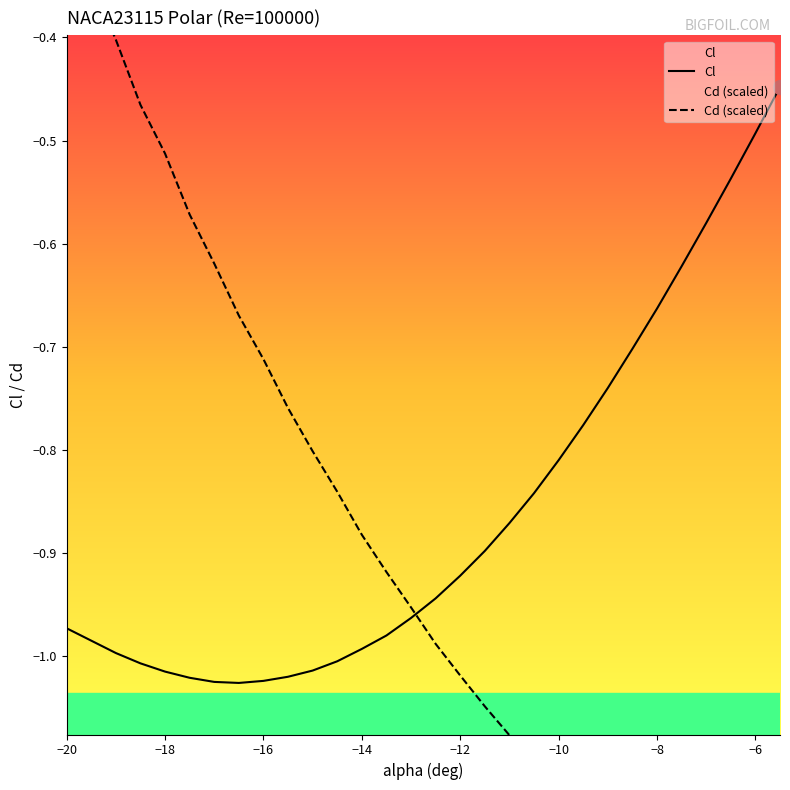

Which series has the widest spread of values?

Cd (scaled)